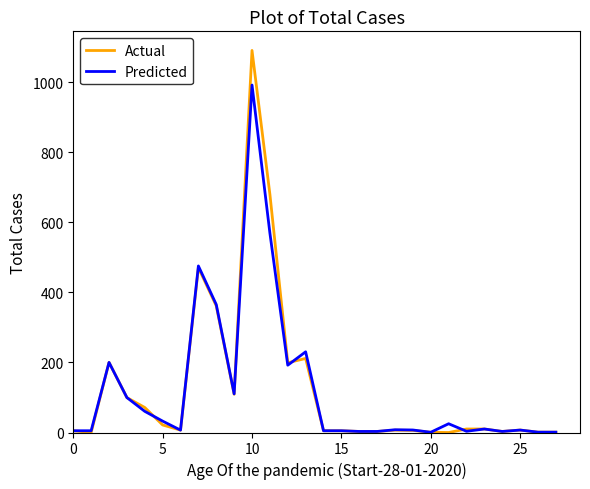

Which series has the largest range (max minus min)?

Actual